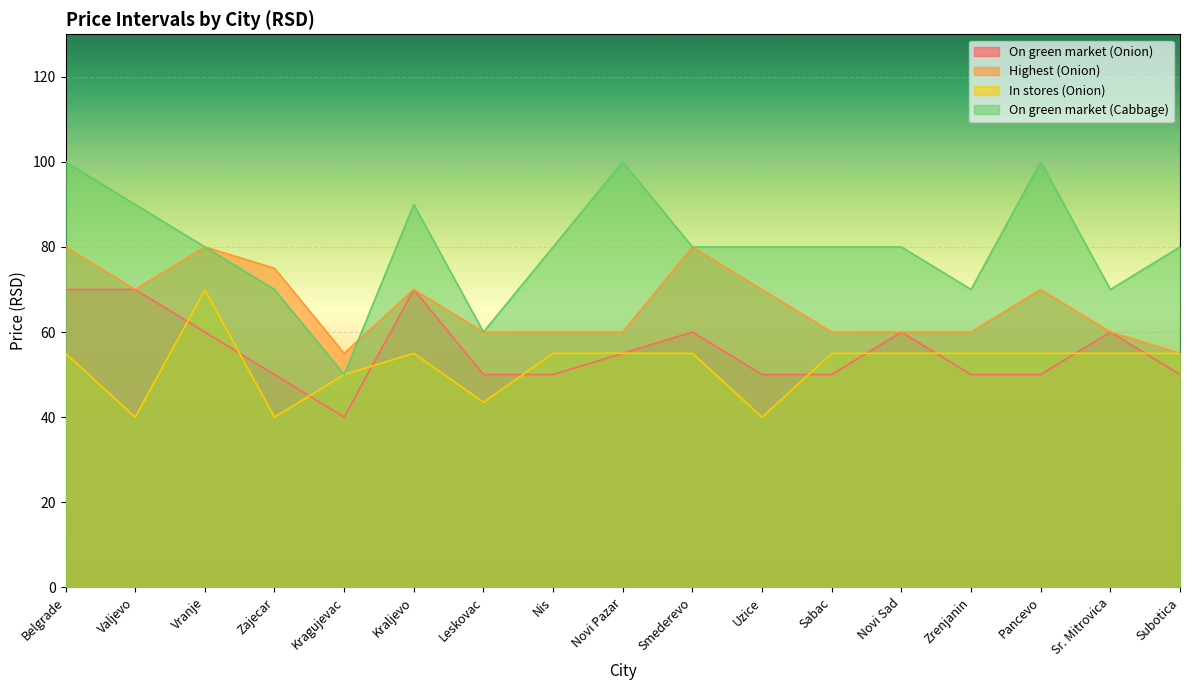

Rank the series by their maximum value, from lowest to highest.

In stores (Onion), On green market (Onion), Highest (Onion), On green market (Cabbage)